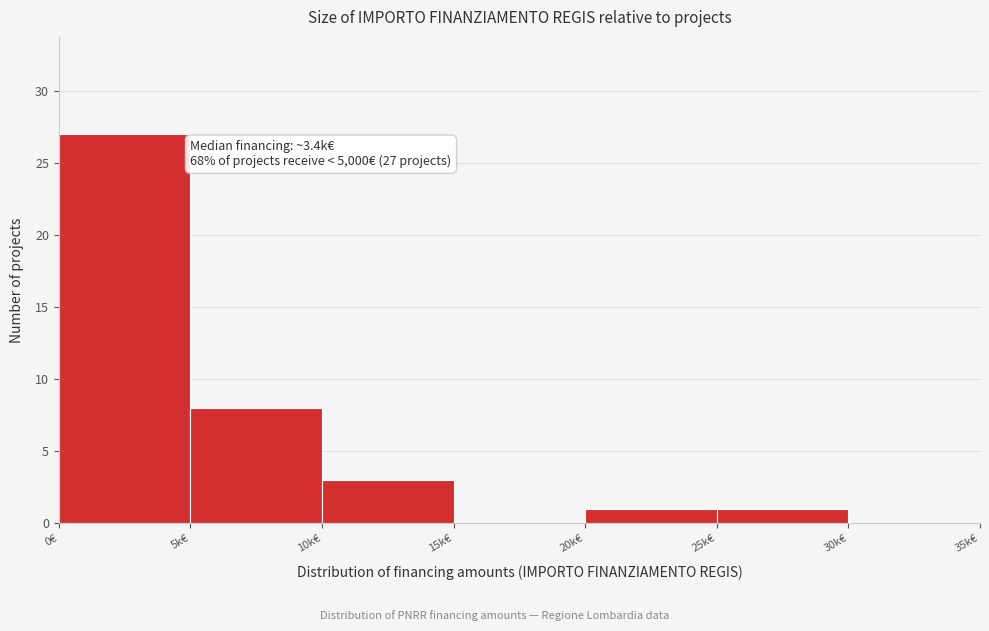

Reading left to right, transcribe all the data shown in this chart.

0€=27	5k€=8	10k€=3	15k€=0	20k€=1	25k€=1	30k€=0